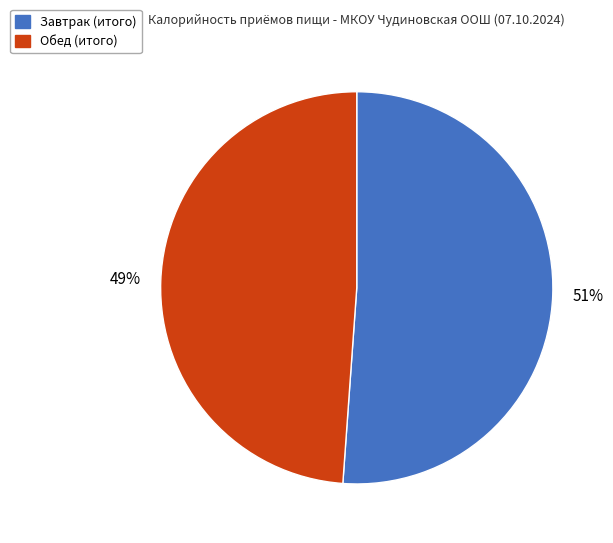

To the nearest percent, what is the combined percentage of Завтрак (итого) and Обед (итого)?

100%